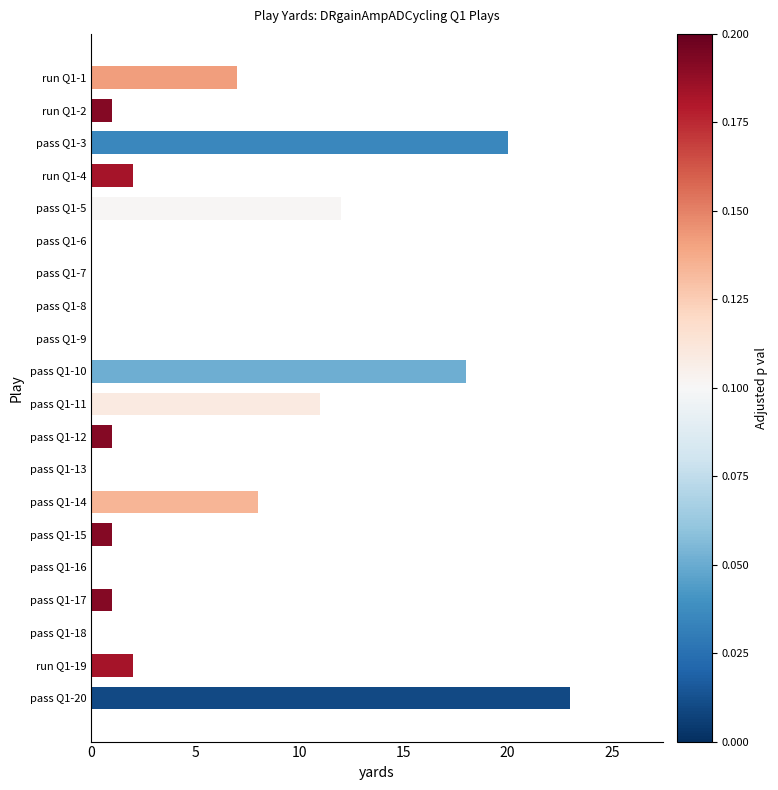

How many series are shown in this chart?

1